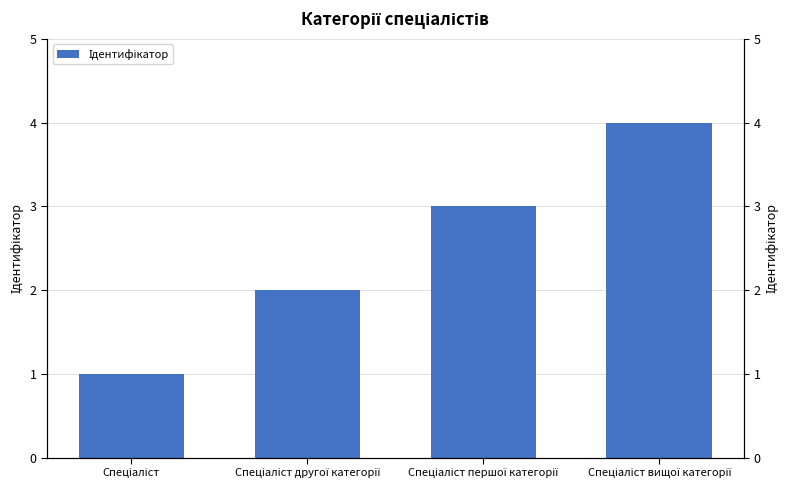

Count the values in the range 2 to 4.

3